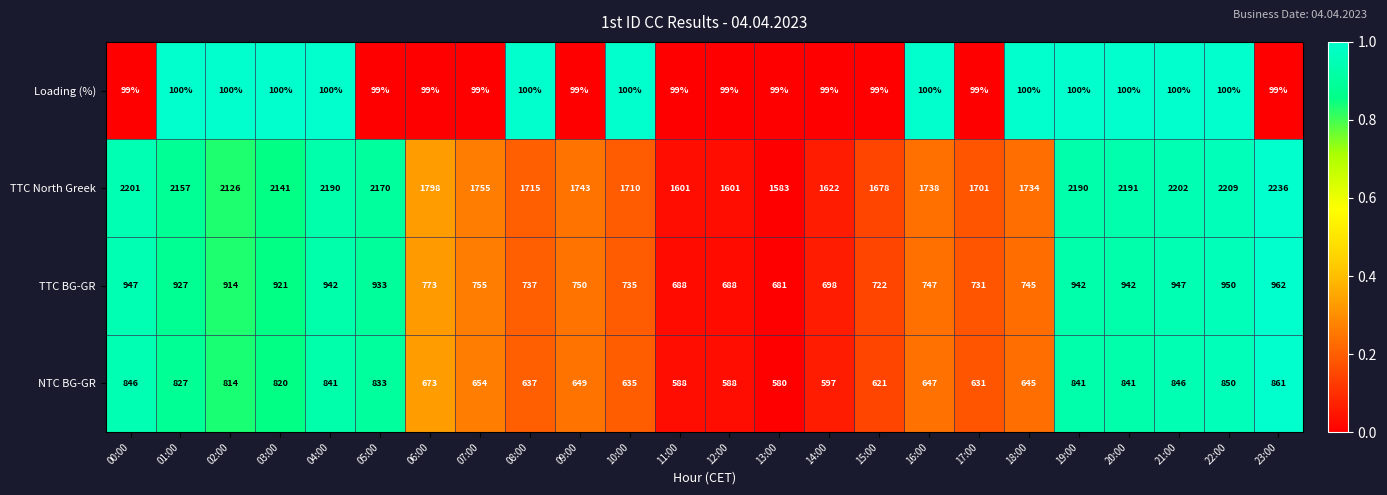

What is the difference between the TTC BG-GR values at 12:00 and 01:00?

239